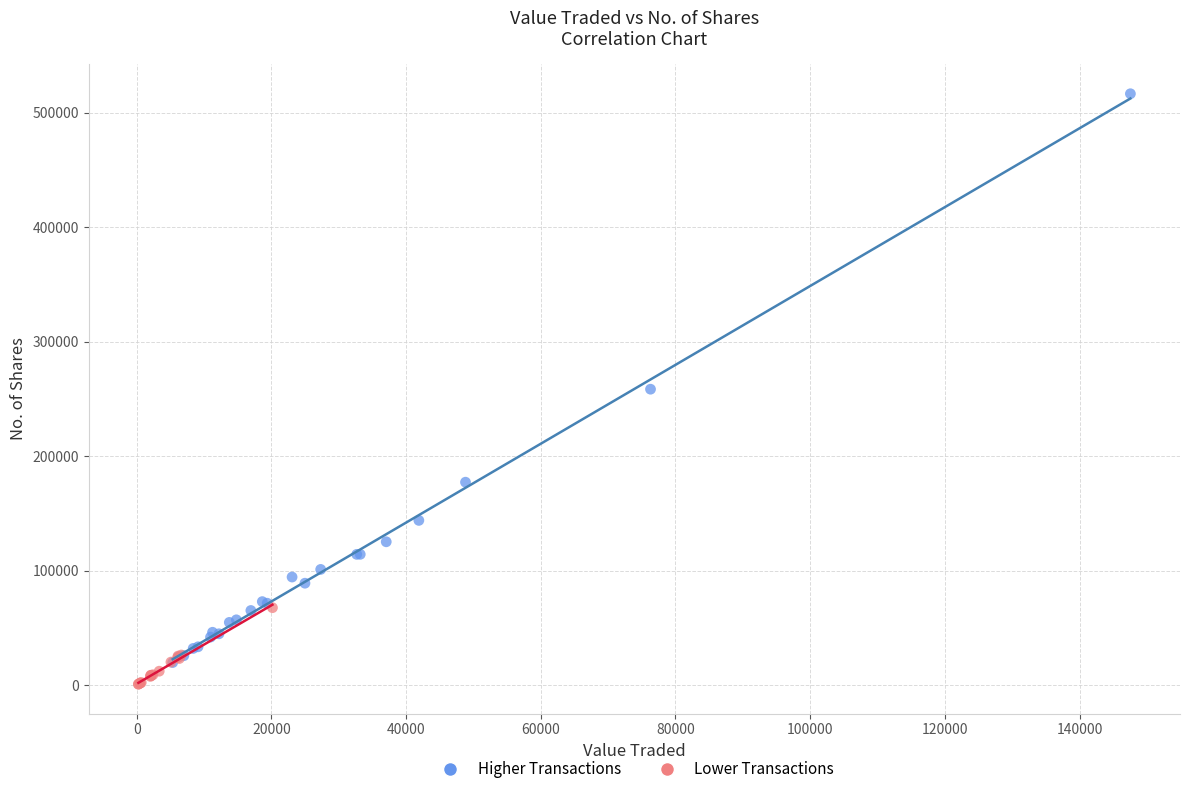

Which series contains the lowest Y value?

Lower Transactions